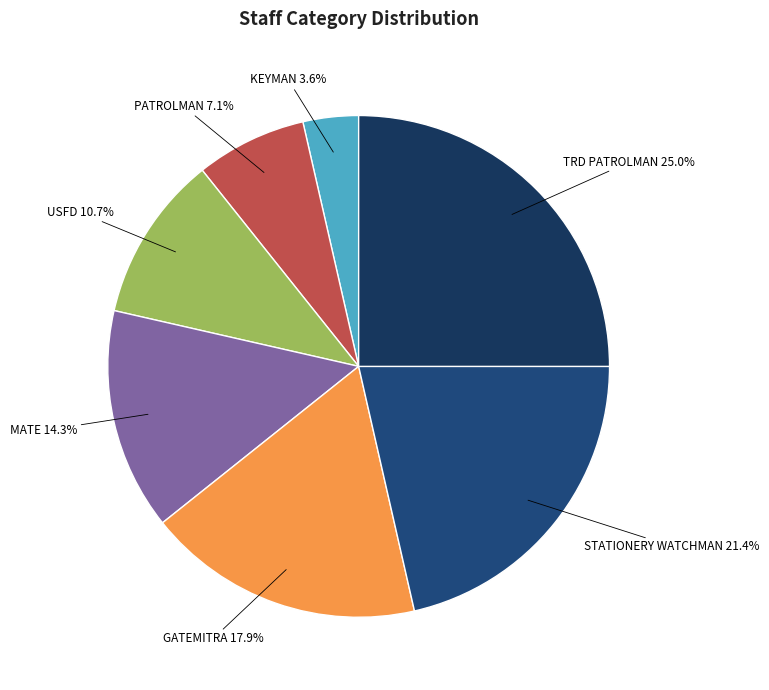

Count the number of slices in the pie.

7